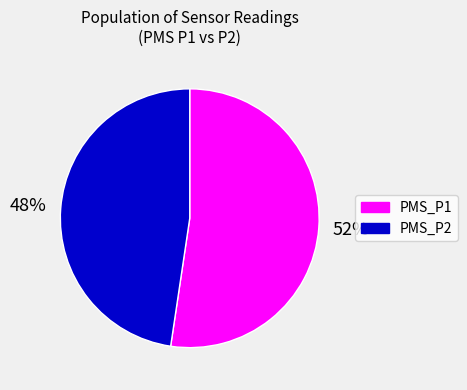

Which has a higher value, PMS_P2 or PMS_P1?

PMS_P1